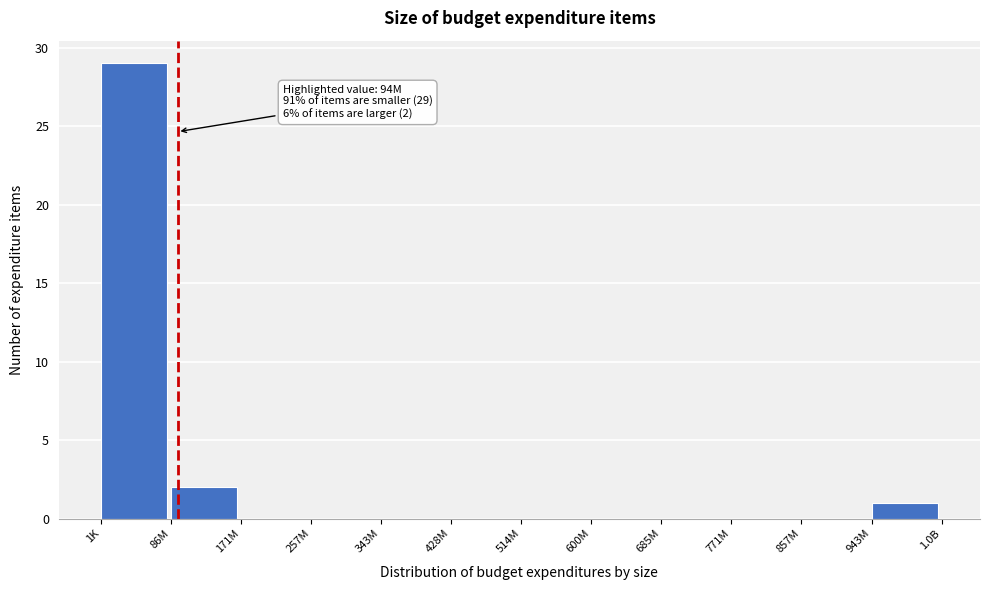

Reading left to right, extract all data points from this chart.

1K=29	86M=2	171M=0	257M=0	343M=0	428M=0	514M=0	600M=0	685M=0	771M=0	857M=0	943M=1